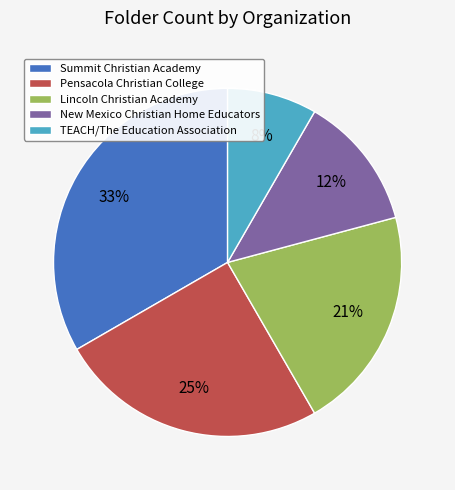

Count the number of slices in the pie.

5